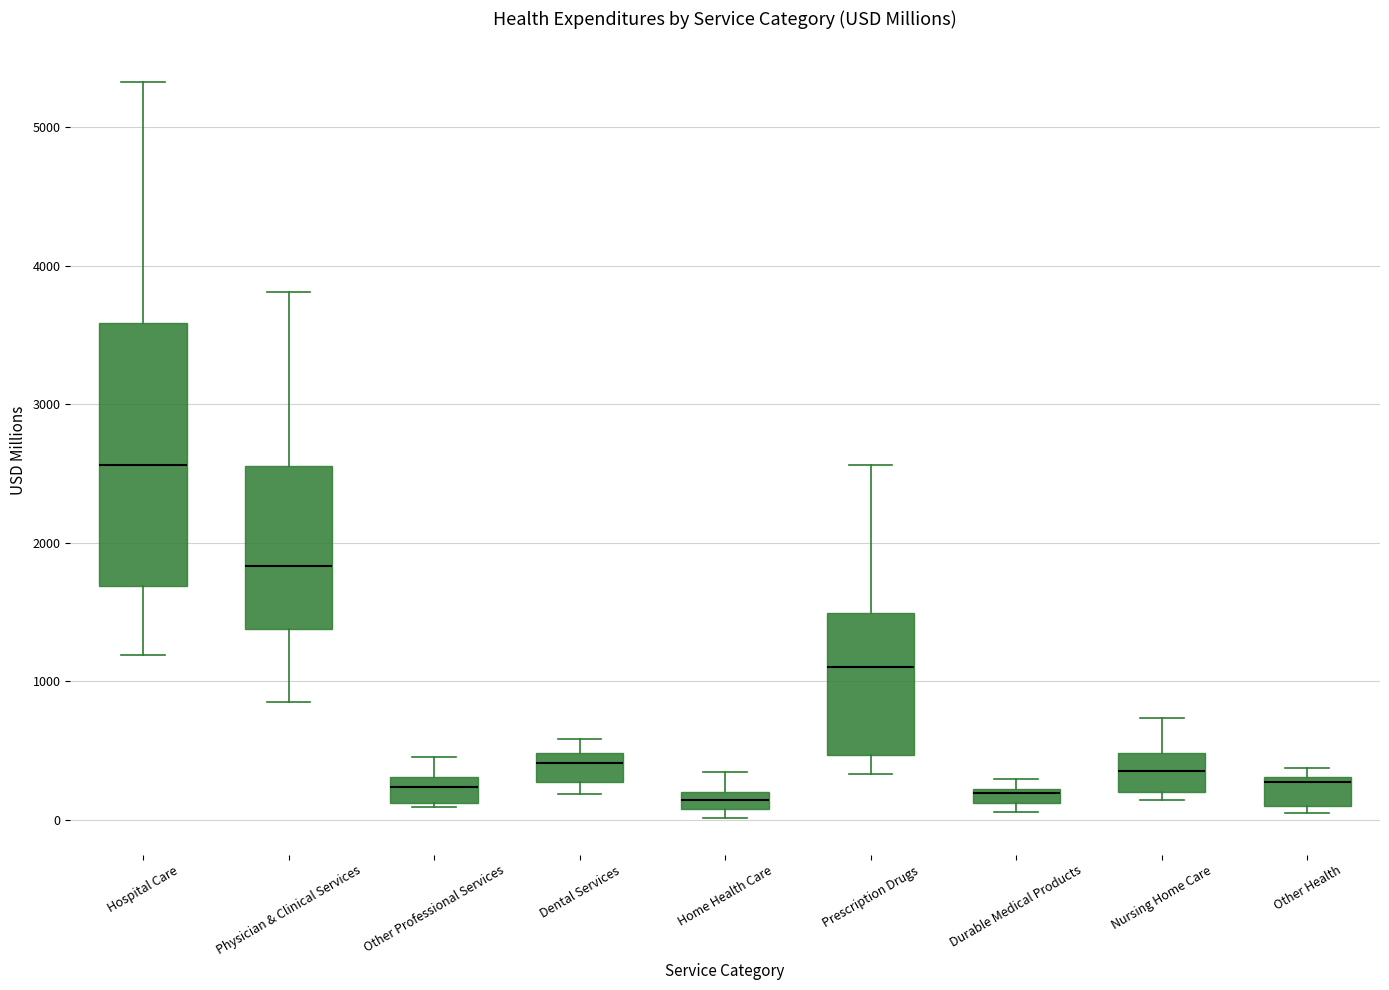

Comparing the boxes themselves (not the whiskers), which one is the tallest?

Hospital Care